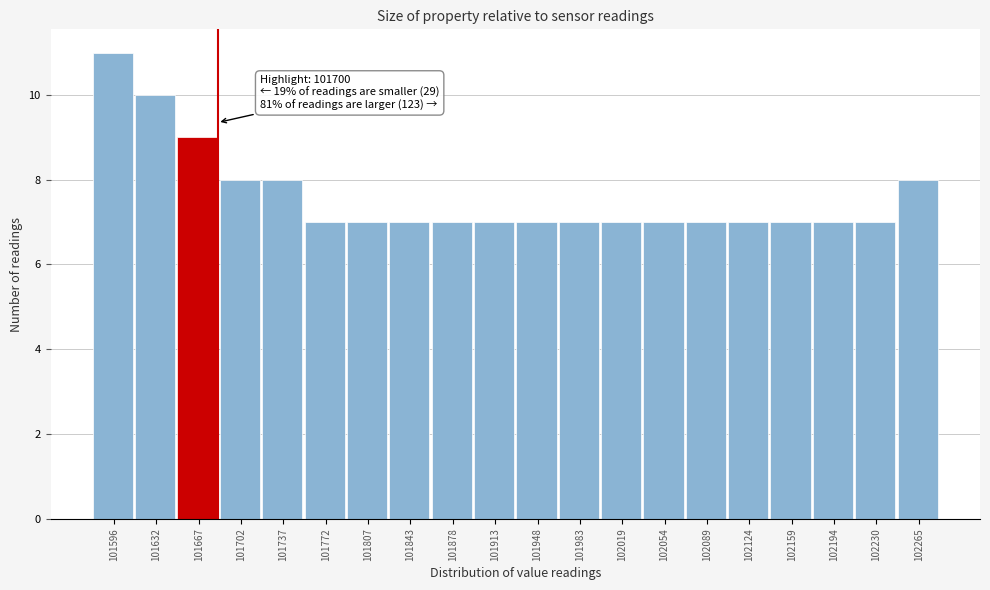

Reading left to right, extract all data points from this chart.

11	10	9	8	8	7	7	7	7	7	7	7	7	7	7	7	7	7	7	8